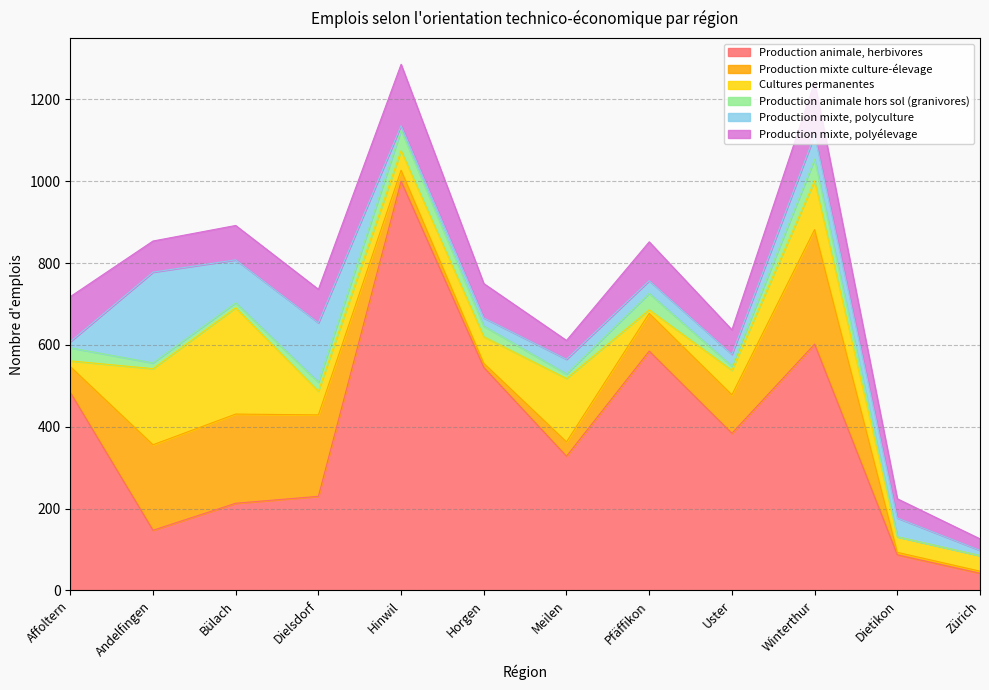

Which series has the widest spread of values?

Production animale, herbivores